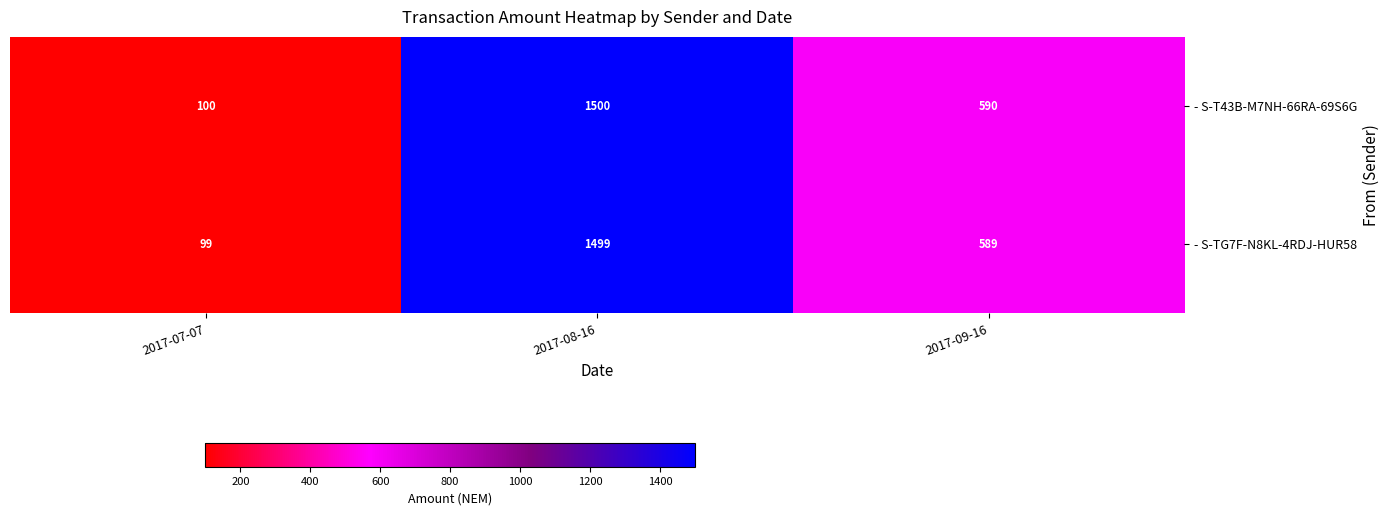

What is the difference between the - S-T43B-M7NH-66RA-69S6G values at 2017-08-16 and 2017-09-16?

910